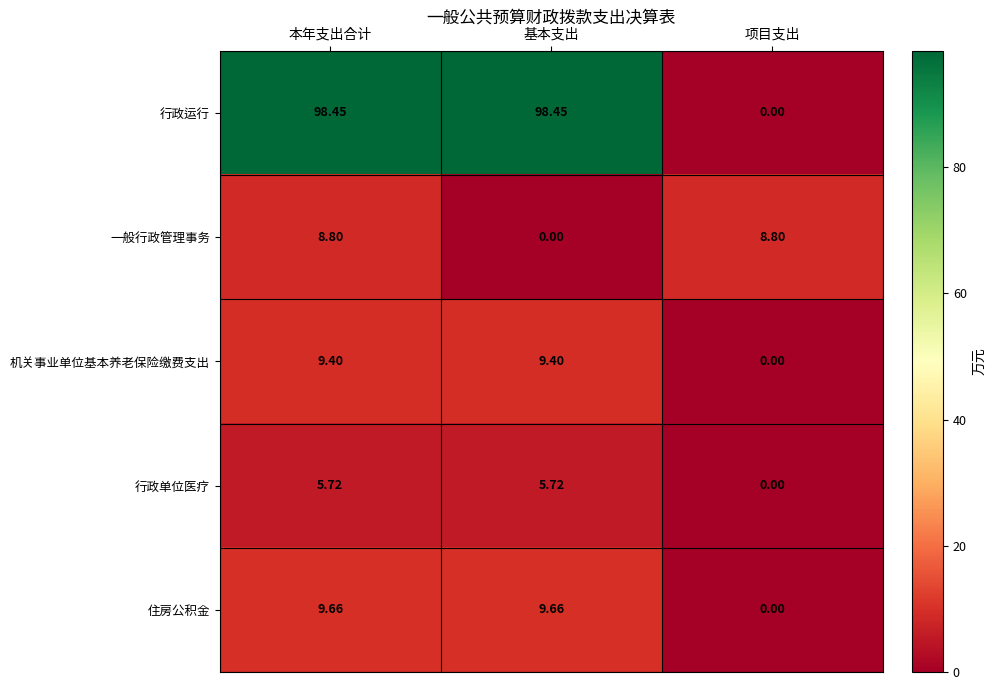

Which series has the largest total across all categories?

行政运行